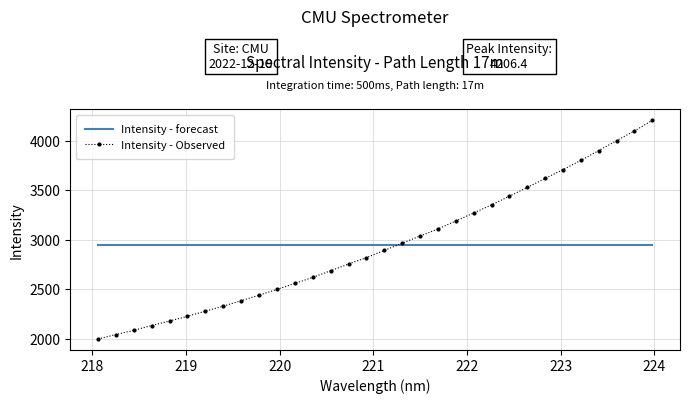

What is the minimum value for Intensity - forecast?

2943.6